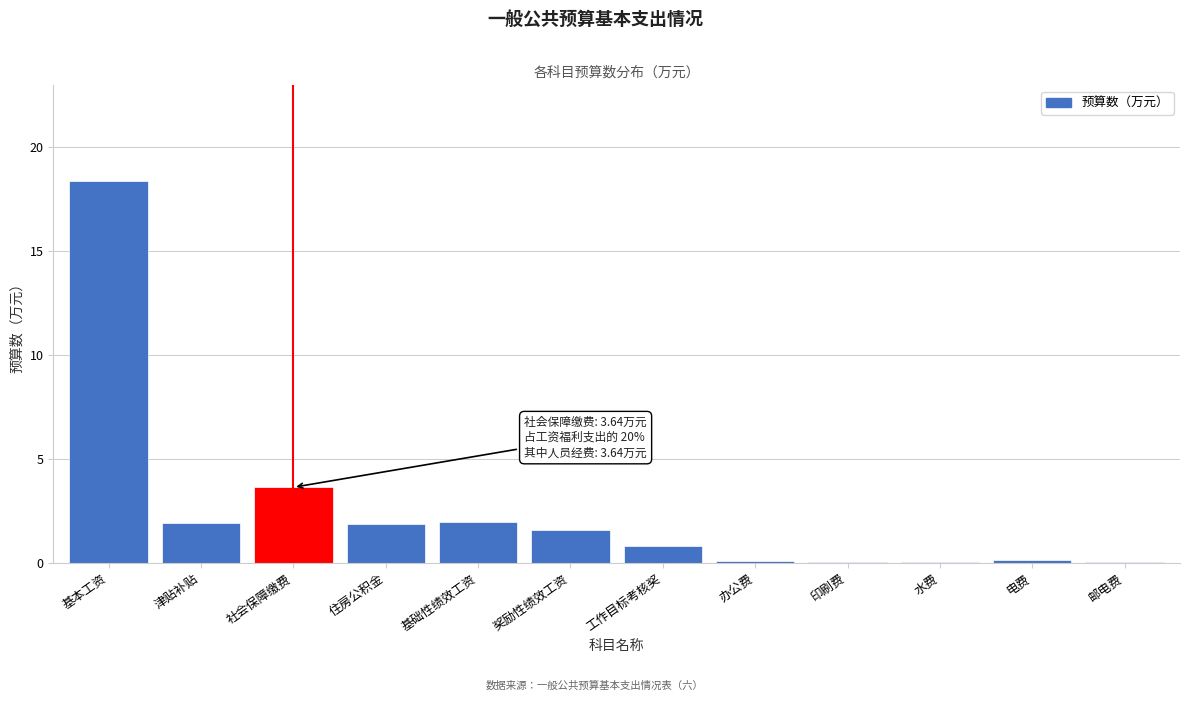

Which has a higher value, 电费 or 住房公积金?

住房公积金